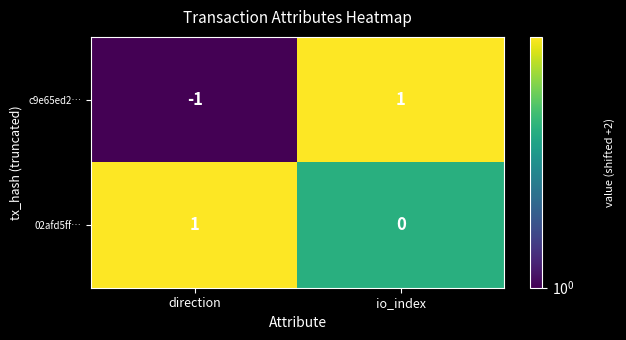

Where is 02afd5ff… nearest to the value 0?

io_index